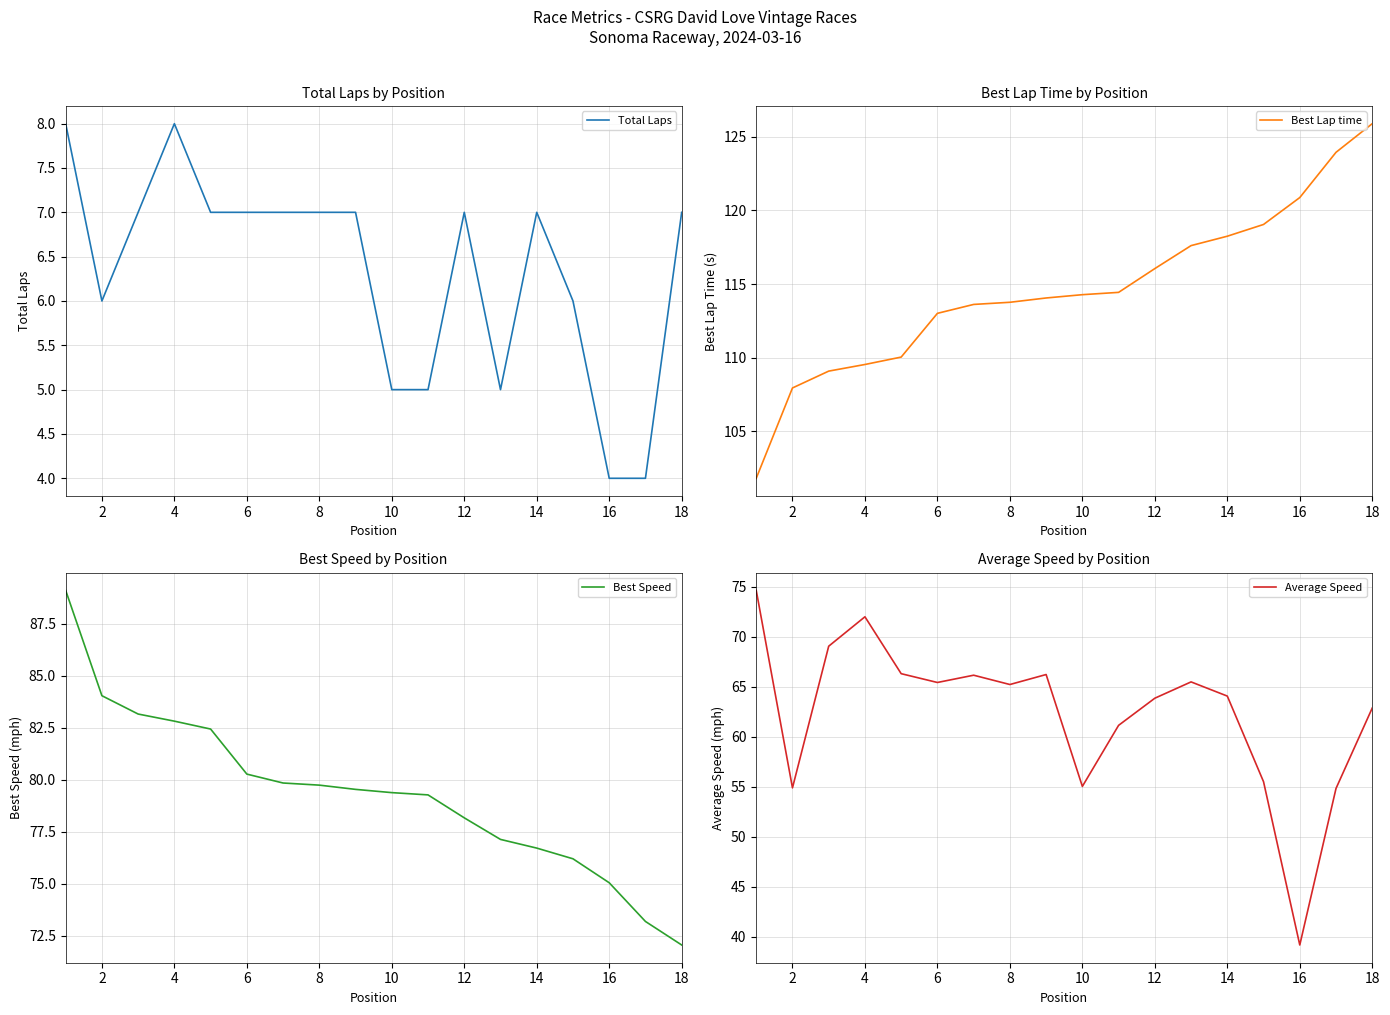

In Total Laps, how many points are higher than both neighbors (excluding endpoints)?

3